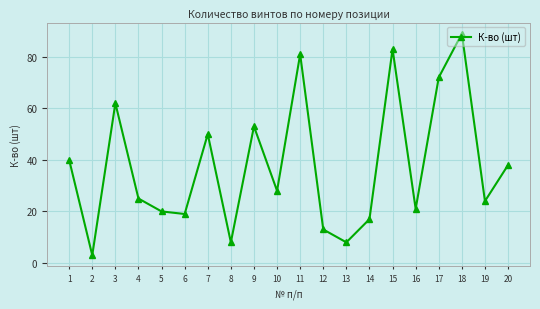

How many points are higher than both their immediate neighbors (excluding endpoints)?

6